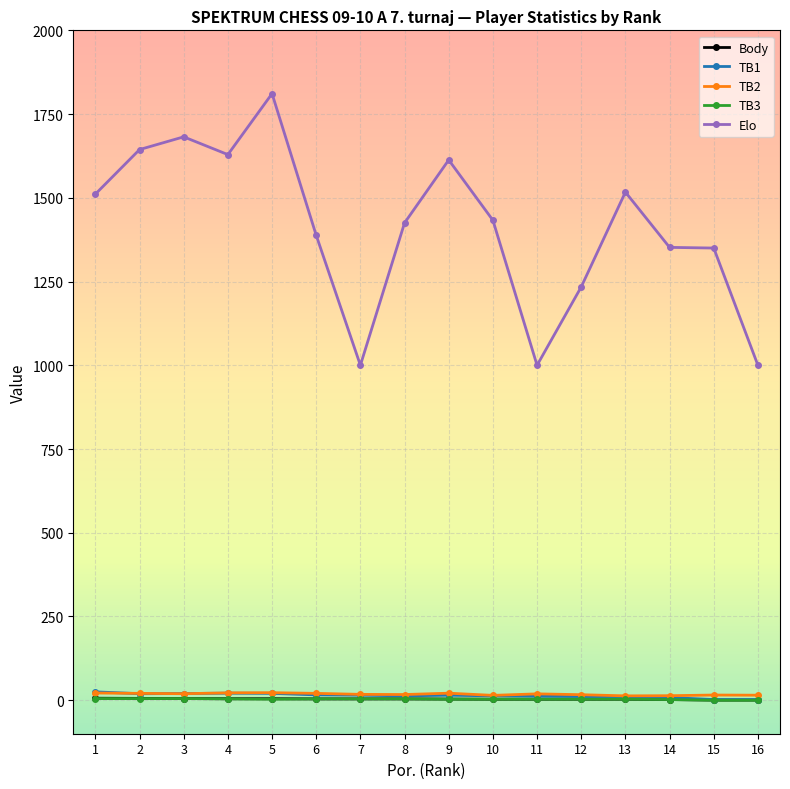

The value of Elo at 6 is 394.6. True or false?

False